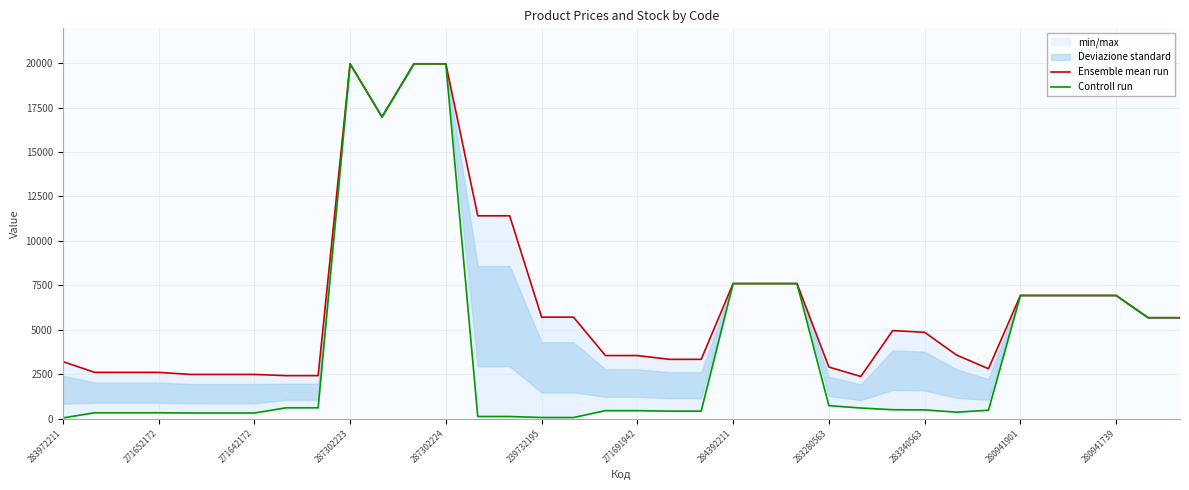

What is the smallest value displayed?

32.0